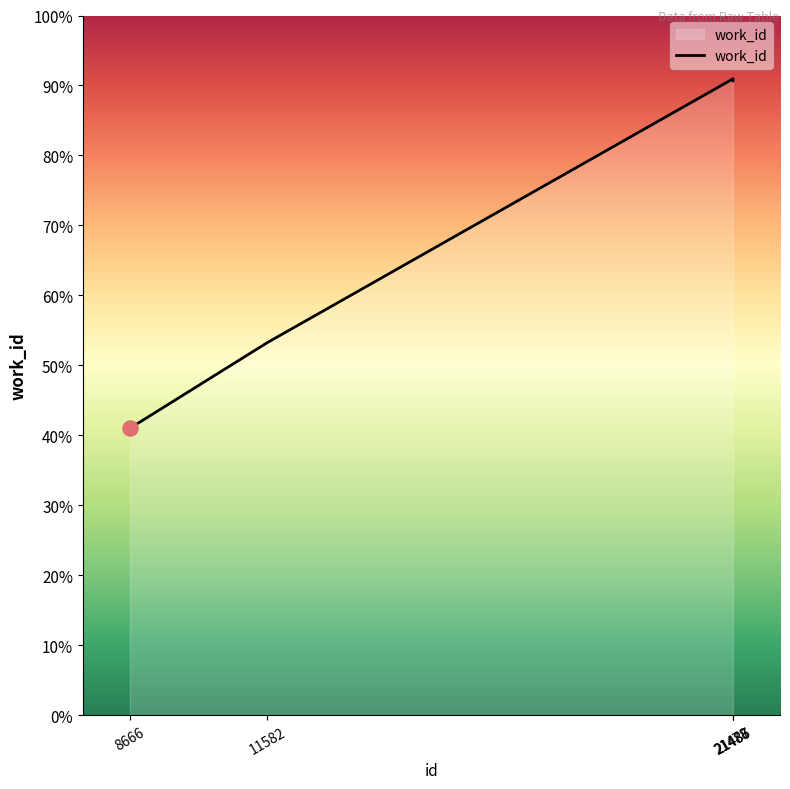

What is the ratio of the value at 21487 to the value at 11582?

1.7